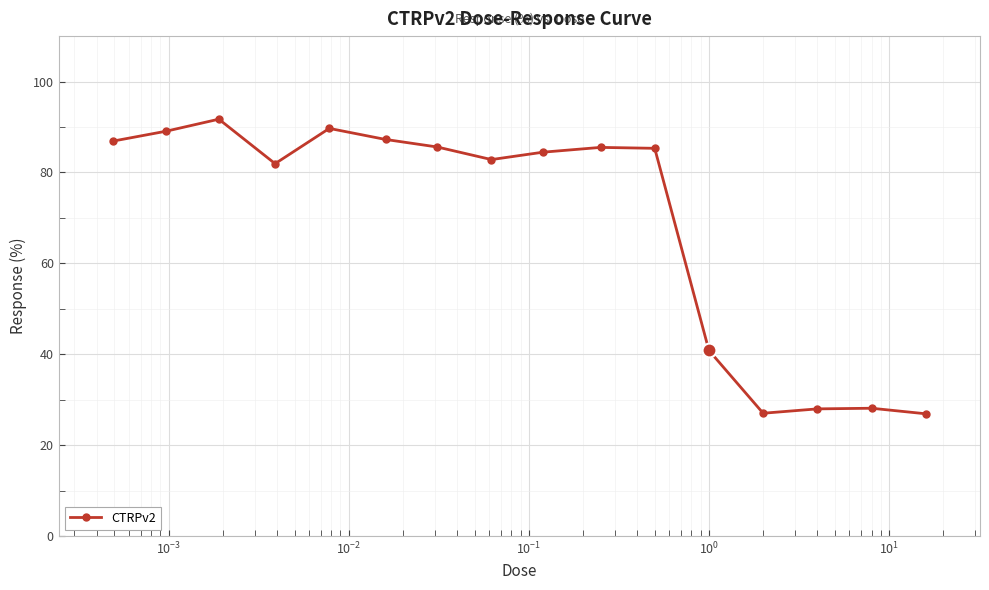

Count the number of categories in the chart.

16